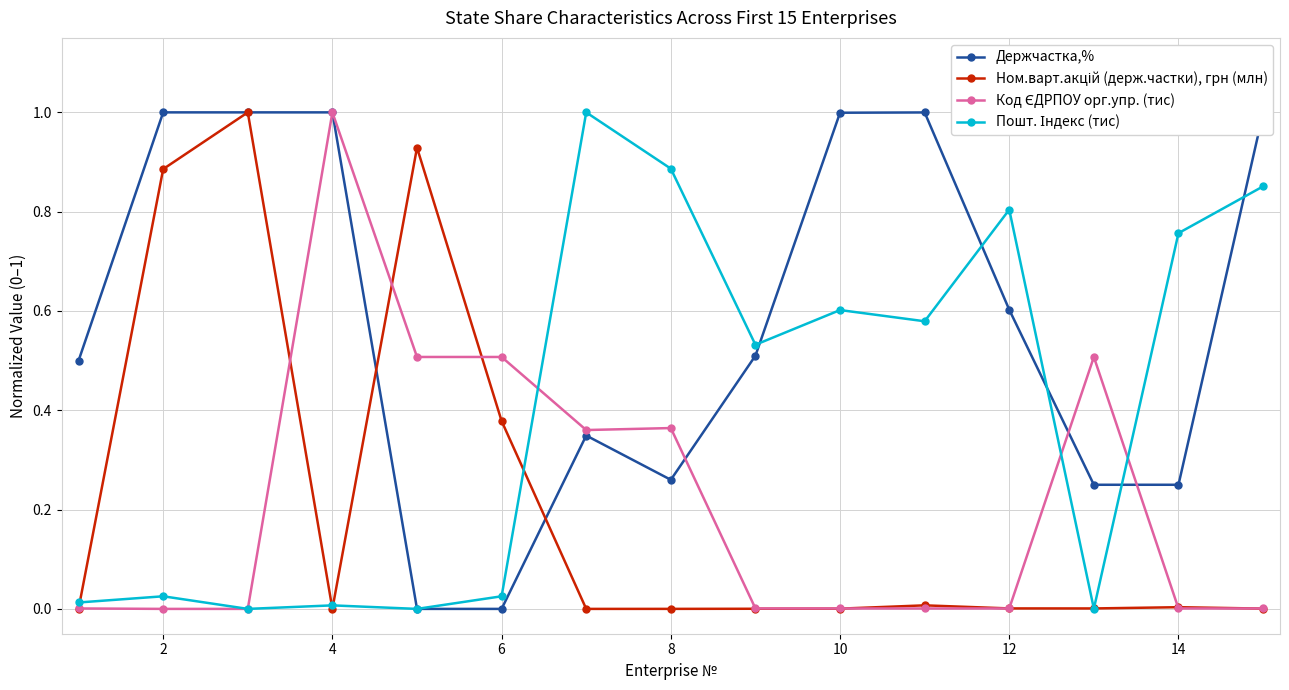

In Держчастка,%, how many points are lower than both neighbors (excluding endpoints)?

2